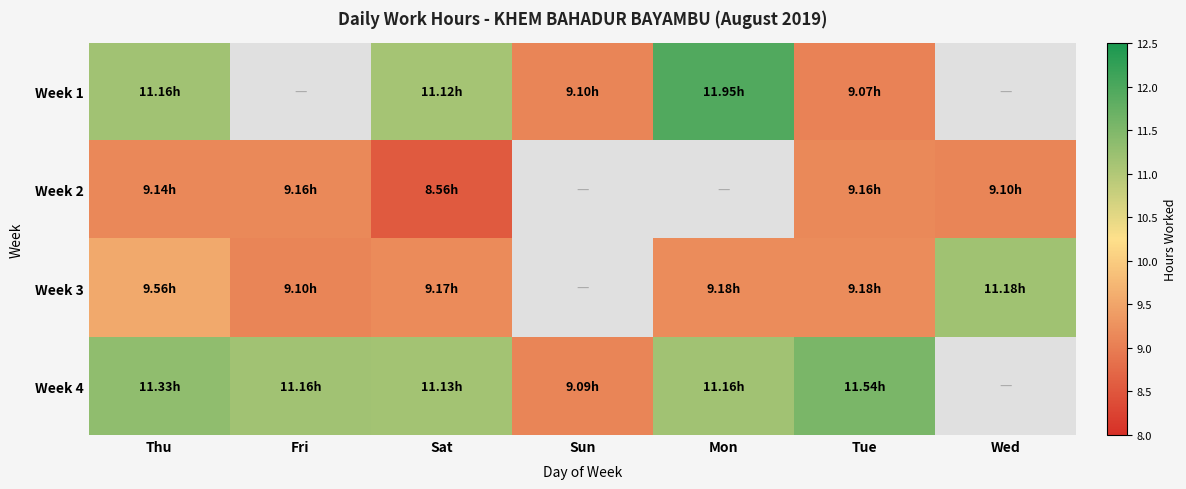

Which series has the widest spread of values?

Week 1